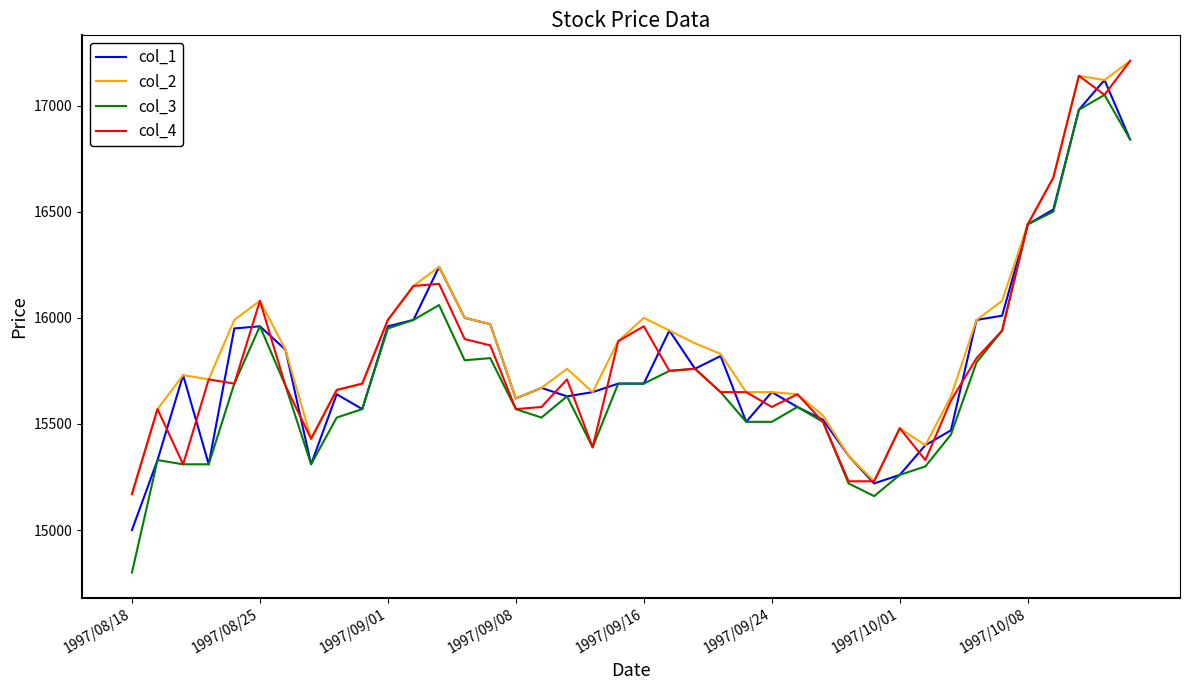

What is the minimum value for col_4?

15170